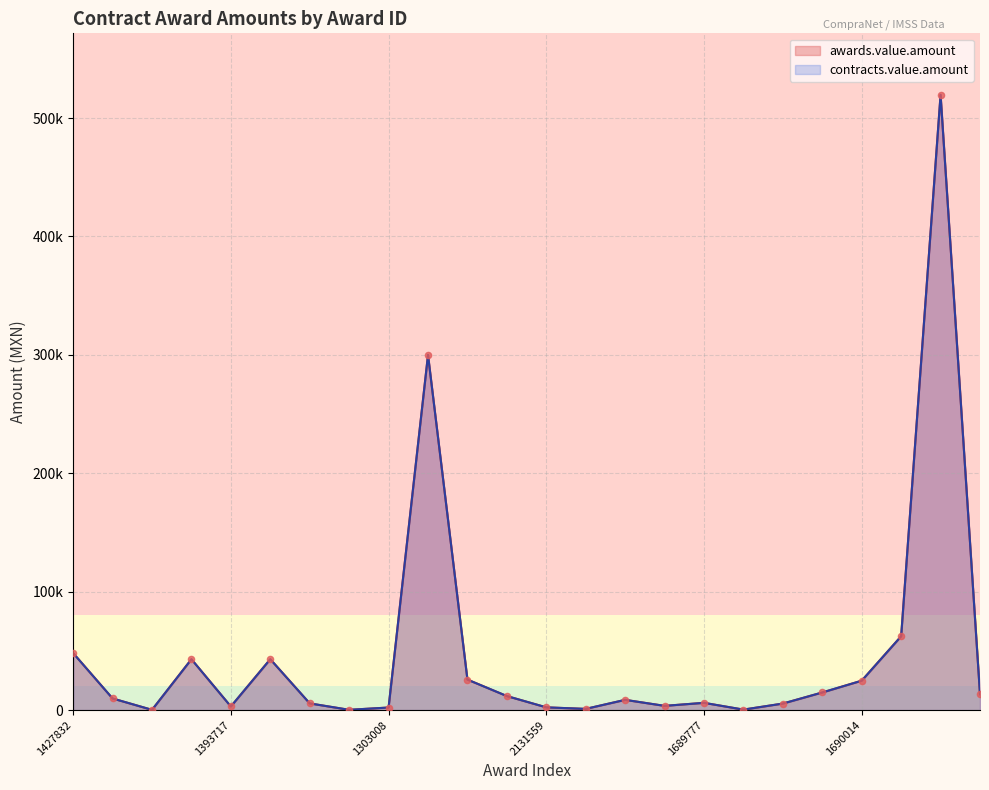

What are all the series names shown in the legend?

awards.value.amount, contracts.value.amount